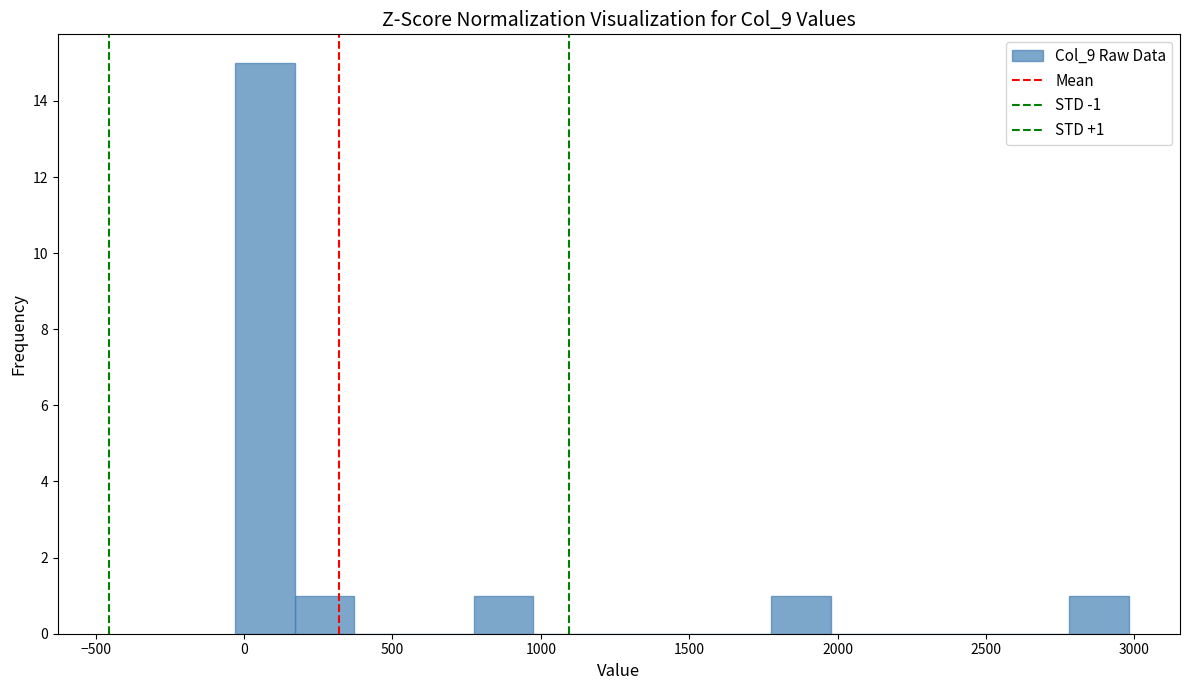

Over which range of the x-axis is the bar tallest?

-50 to 150